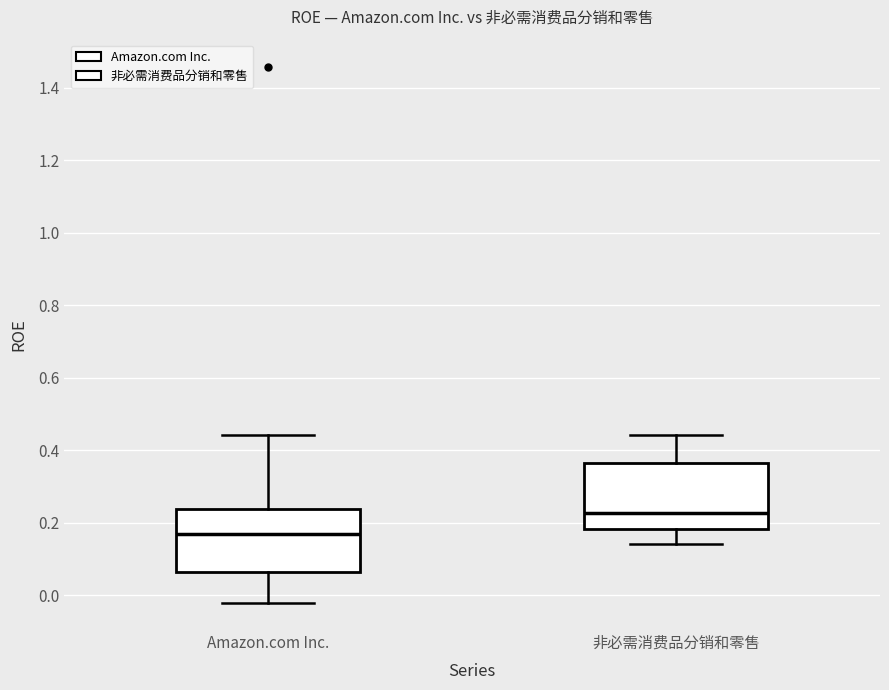

Where does the upper whisker of the box for 非必需消费品分销和零售 end on the y-axis? The values are not printed on the chart, so give them approximately, as read against the axis.

0.44